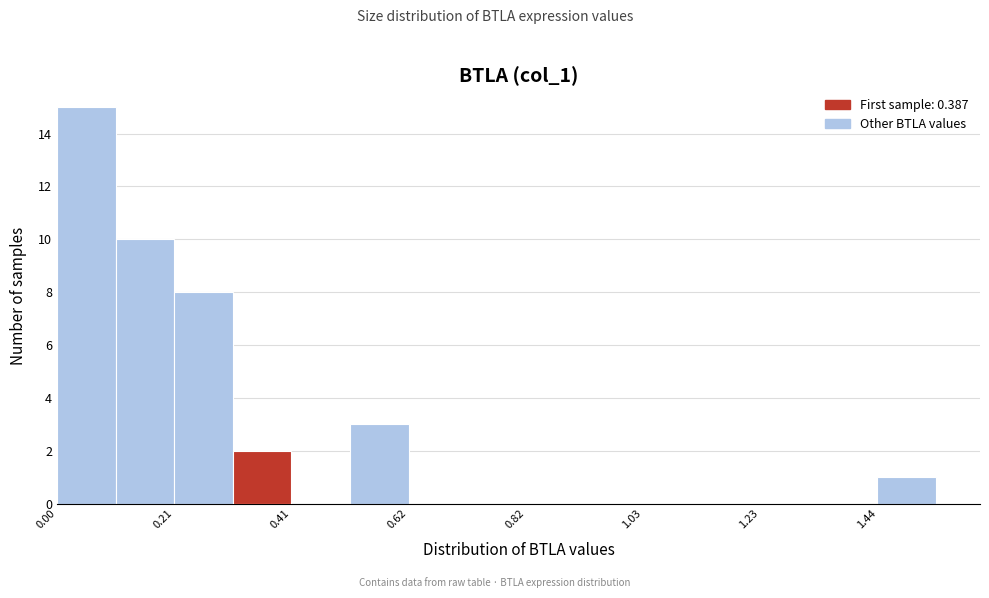

Read against the x-axis, roughly where is the centre of the tallest bar?

0.05